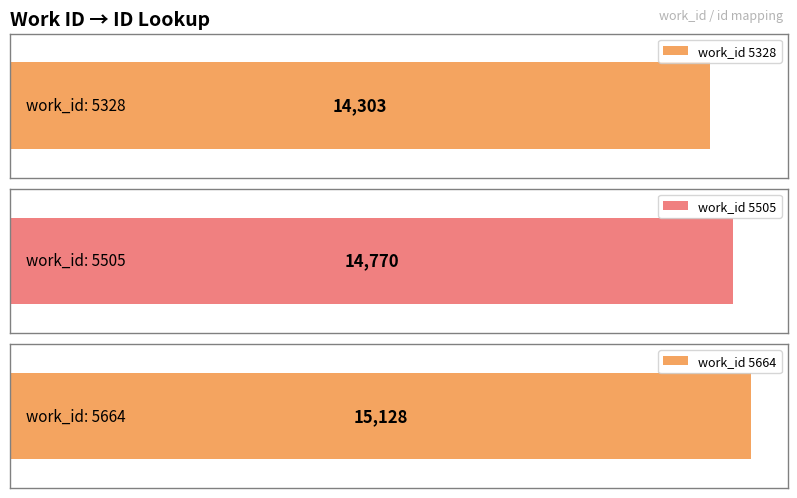

Count the values in the range 14303 to 15128.

3